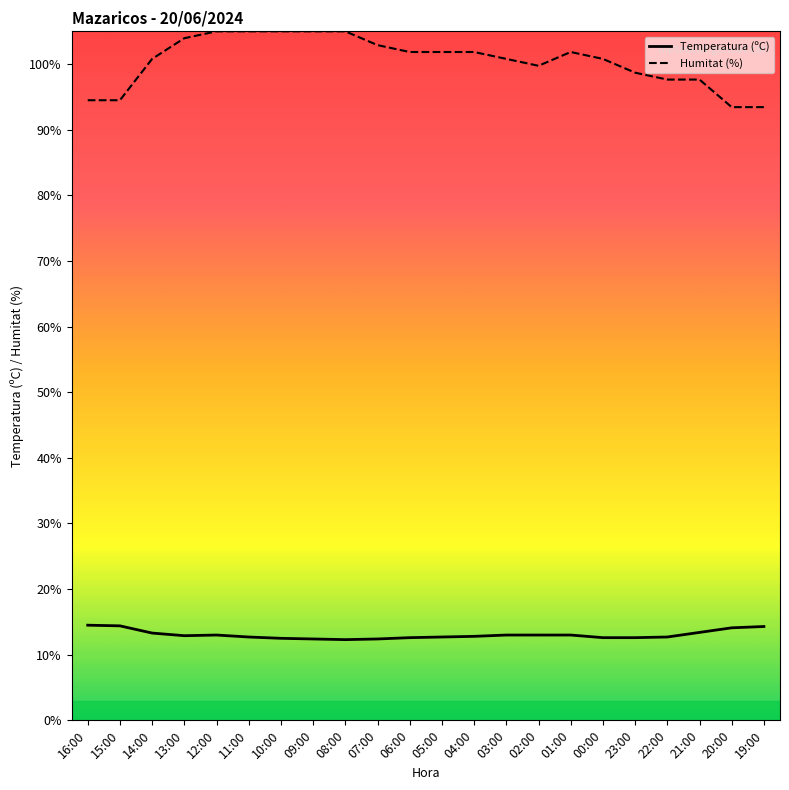

The Temperatura (ºC) series shows 12.5 at 10:00. True or false?

True